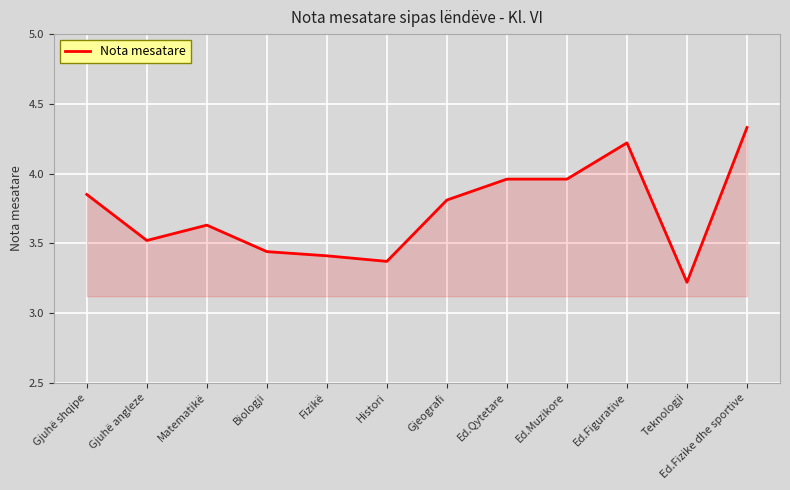

How many lines are shown in the chart?

1